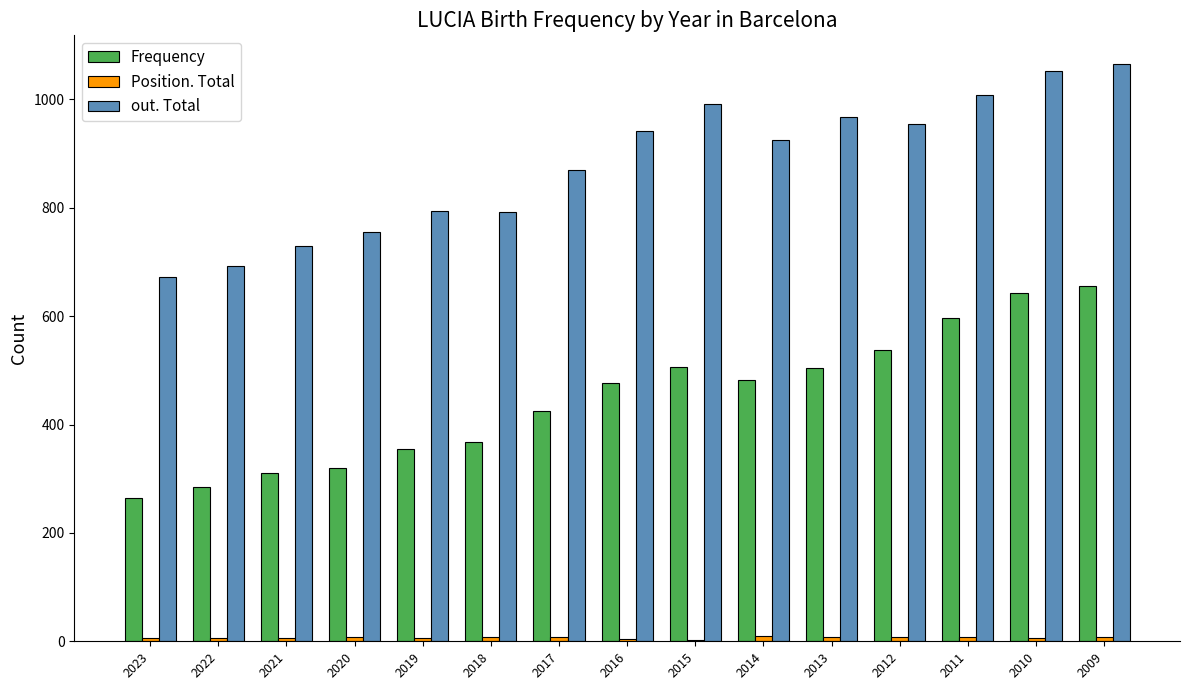

The out. Total series shows 1088 at 2022. True or false?

False